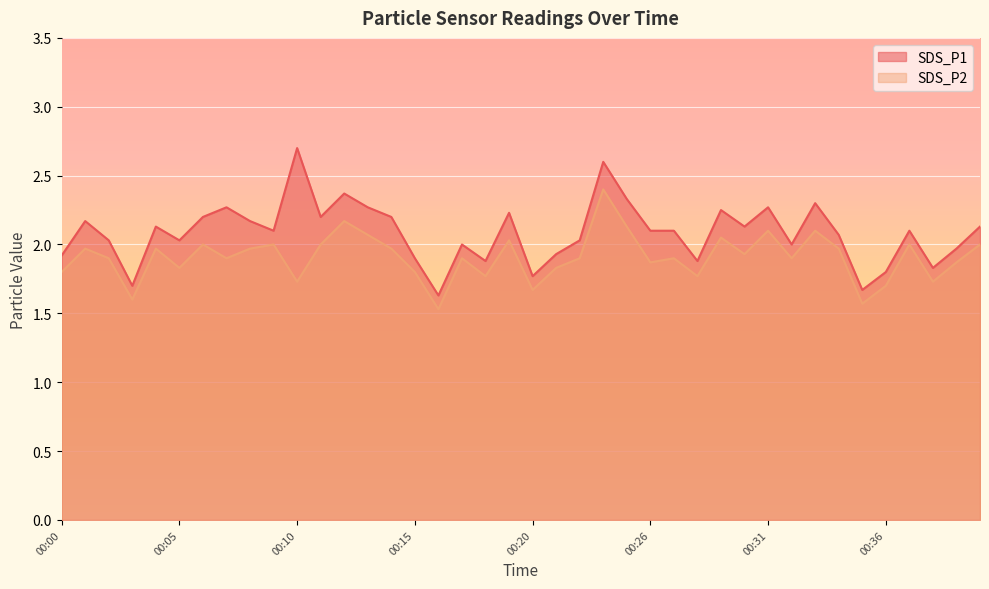

How many interior local peaks does the SDS_P1 series have?

12